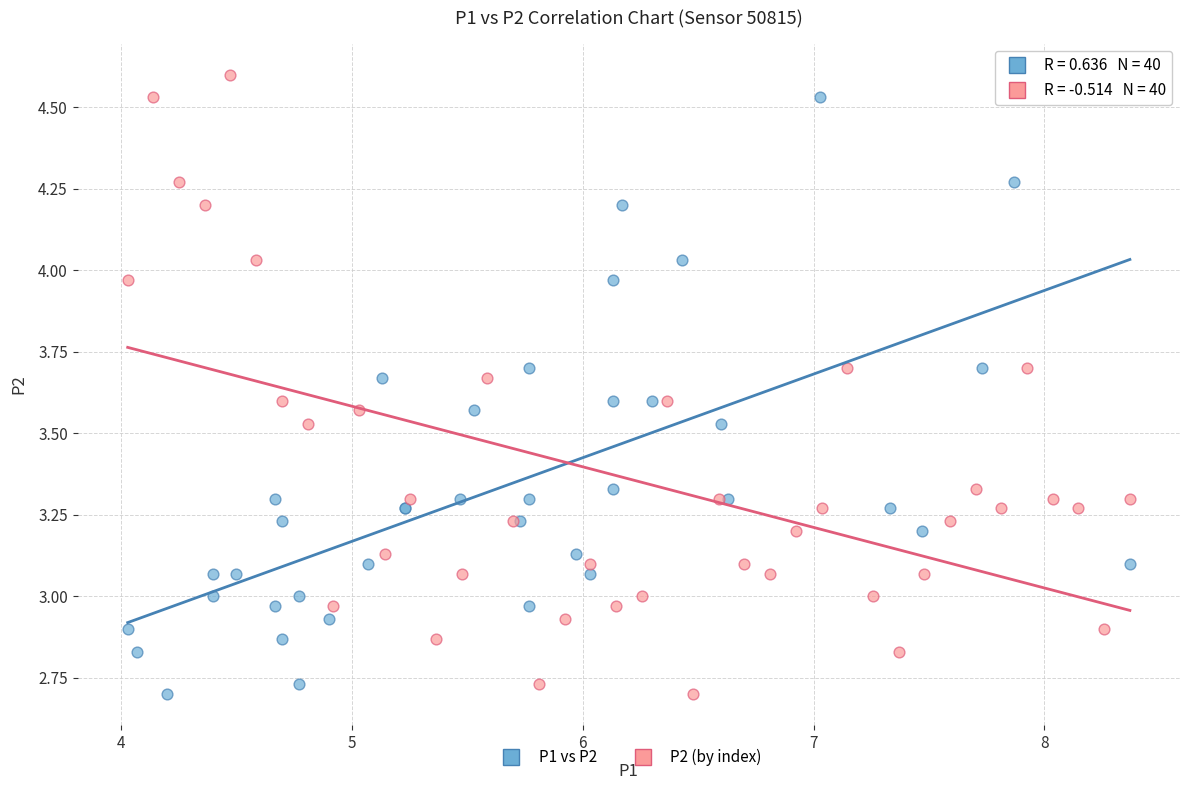

What are all the series names shown in the legend?

P1 vs P2, P2 (by index)